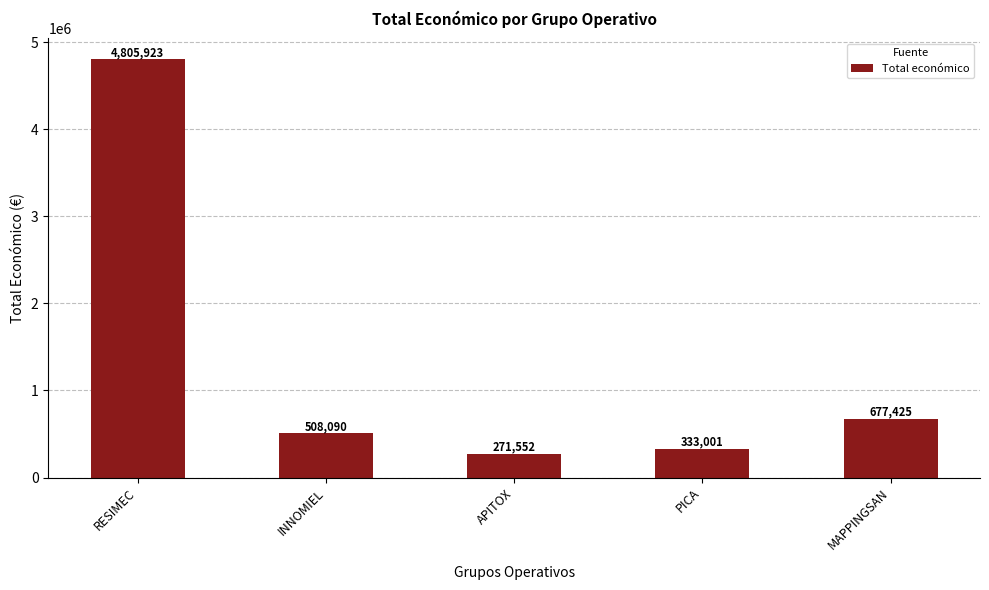

How many bars are there in total?

5